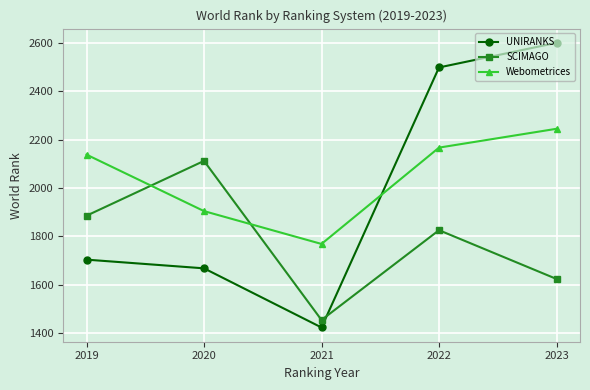

Reading right to left, transcribe all the data shown in this chart.

UNIRANKS: 2023=2601	2022=2499	2021=1422	2020=1667	2019=1703
SCIMAGO: 2023=1623	2022=1825	2021=1453	2020=2112	2019=1885
Webometrices: 2023=2245	2022=2167	2021=1768	2020=1904	2019=2138